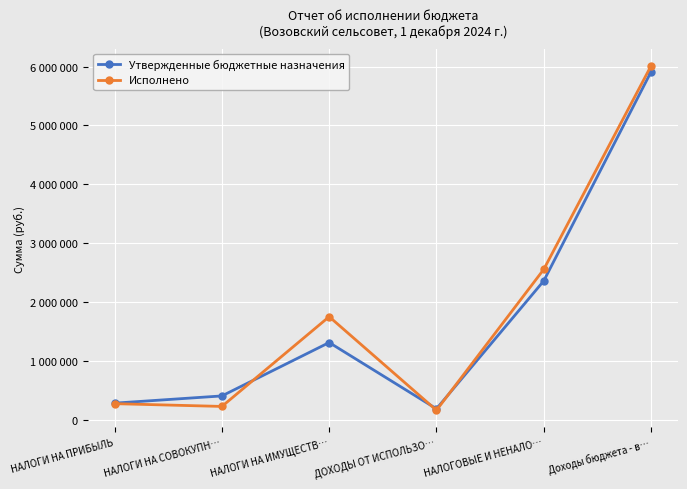

What is the smallest value displayed?

170906.0